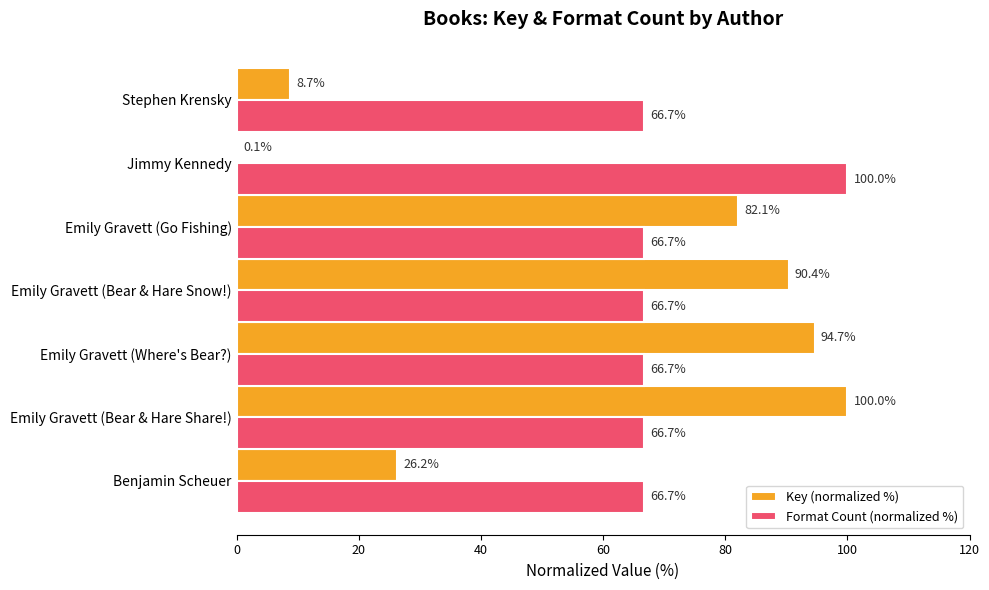

How many series are shown in this chart?

2